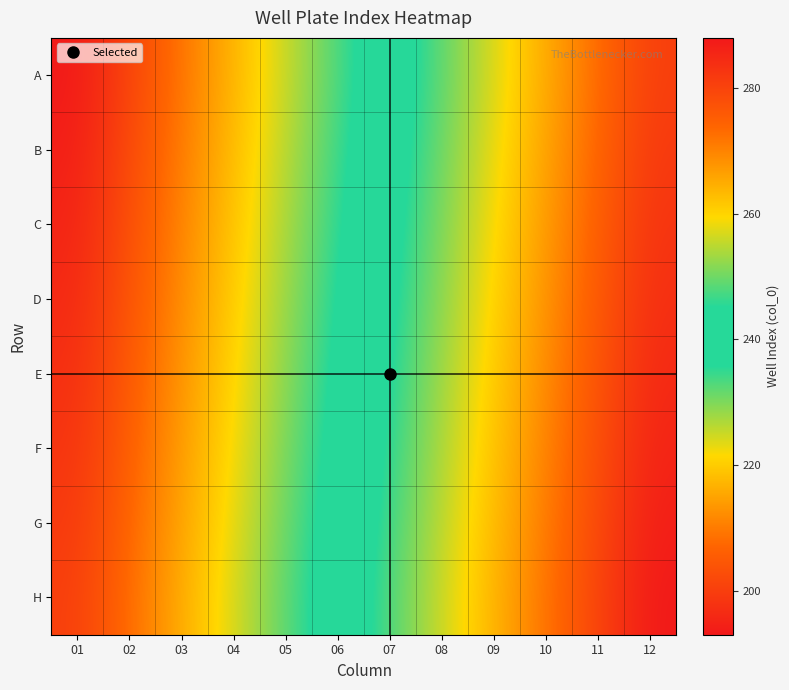

At 03, list the series in order from largest to smallest.

H, G, F, E, D, C, B, A